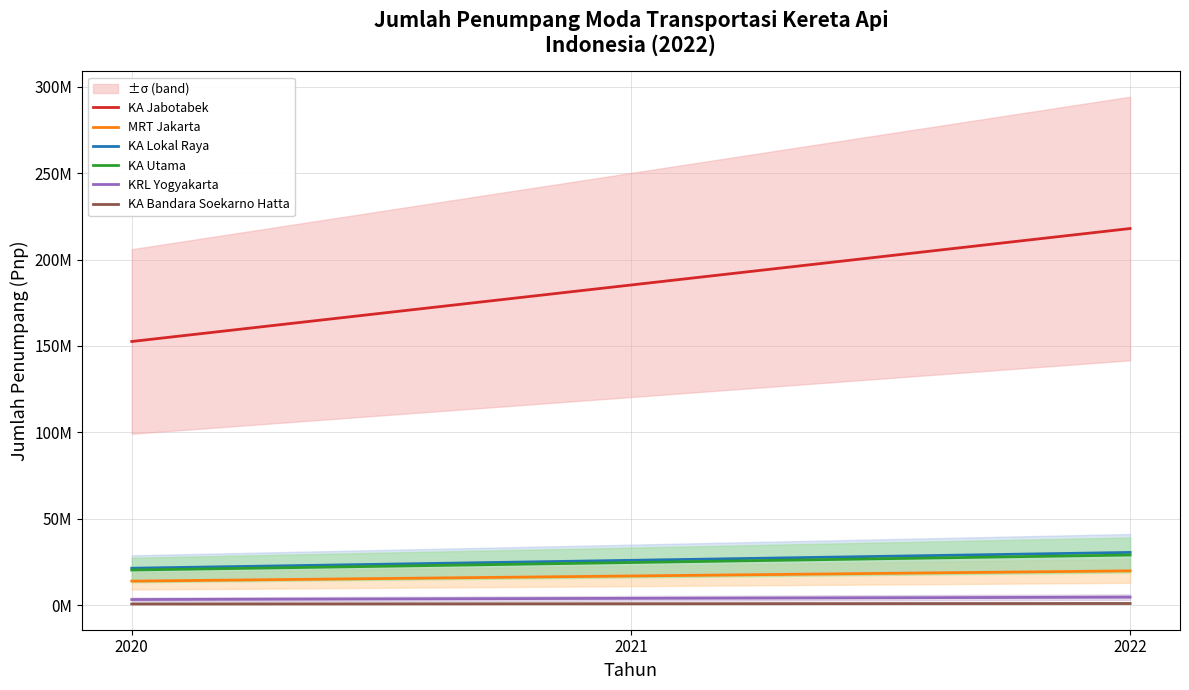

Is this an area chart (filled region under the line)?

No